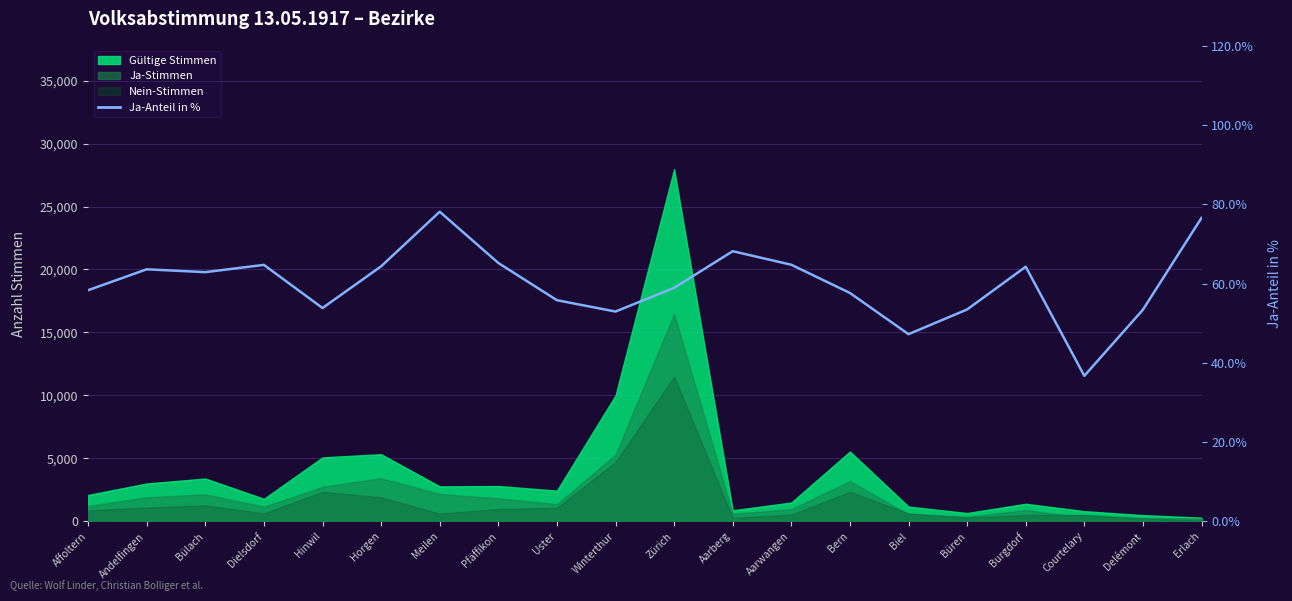

What is the value of the 15th point from the left?

47.2